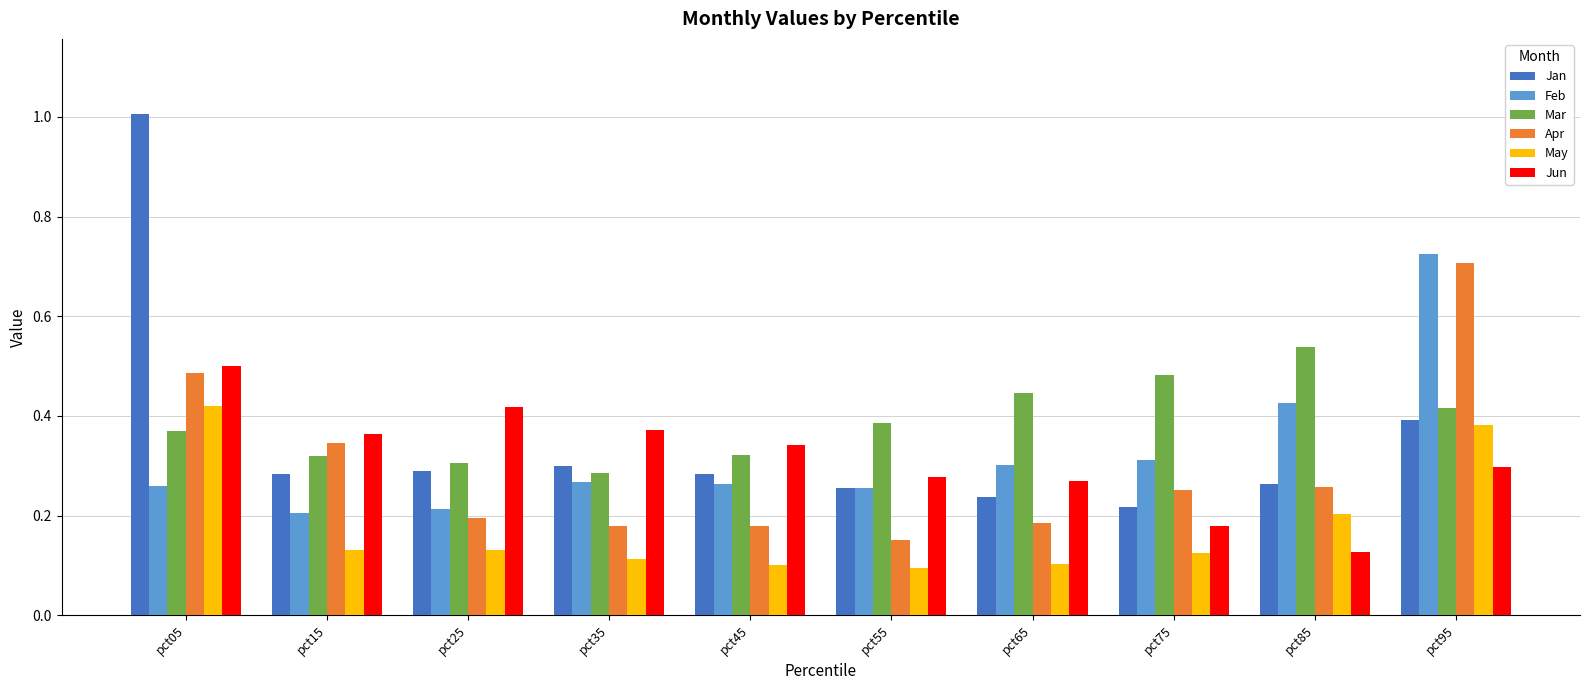

Is it true that Jun equals 0.0 at pct75?

False